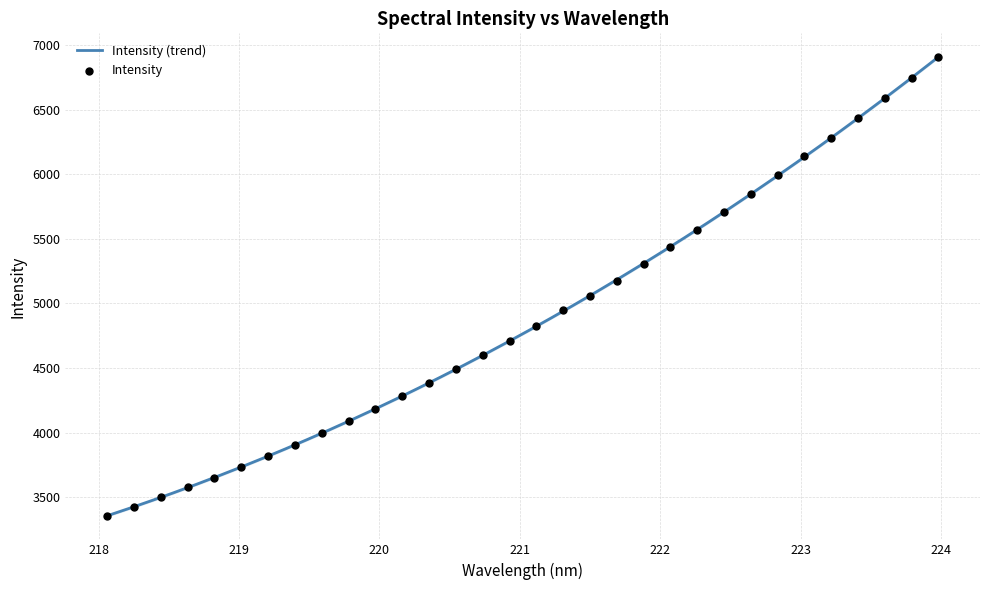

Approximately how many times larger is the value at 219.3979 compared to 219.9712?

0.9